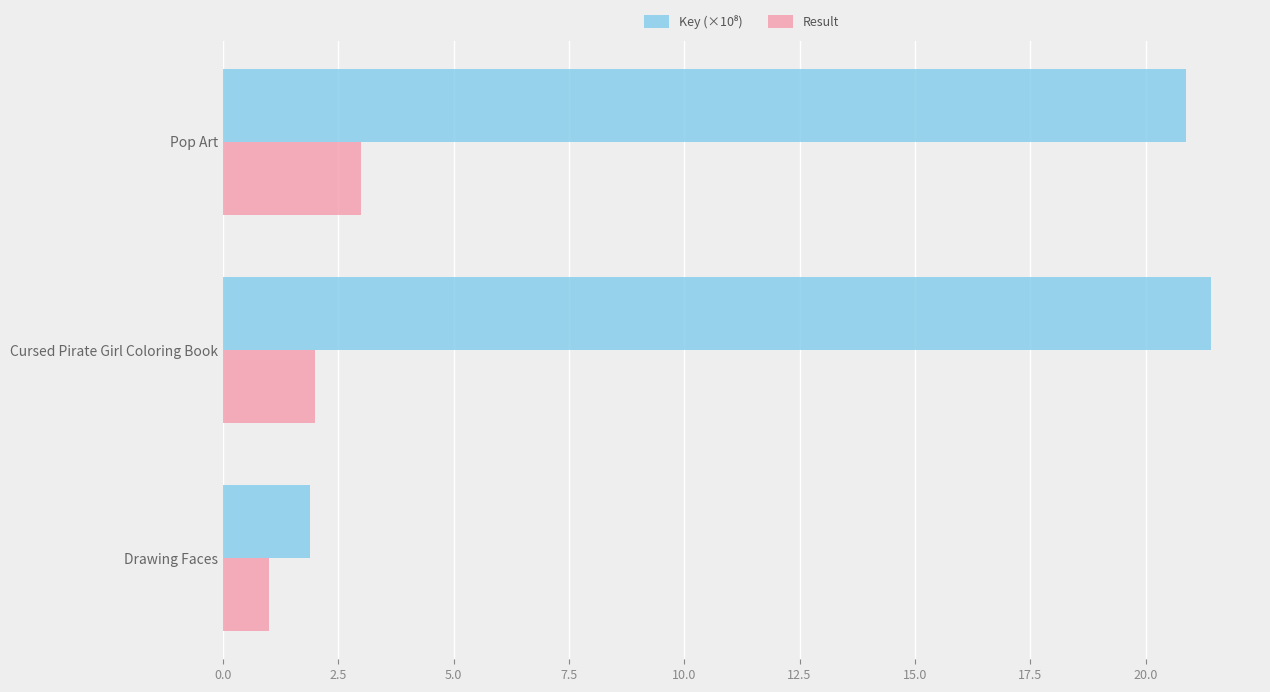

What is the spread (max minus min) of values at Cursed Pirate Girl Coloring Book?

19.4